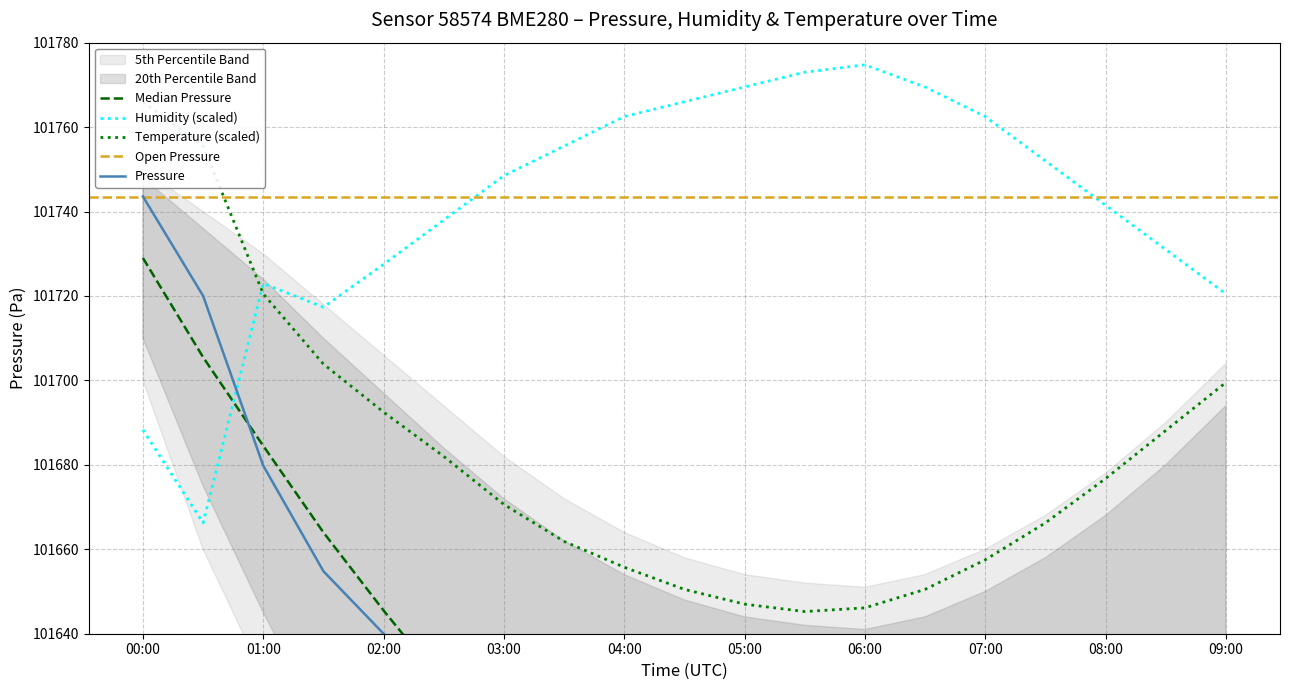

True or false: Humidity (scaled) has a value of 182444.3 at 04:00.

False